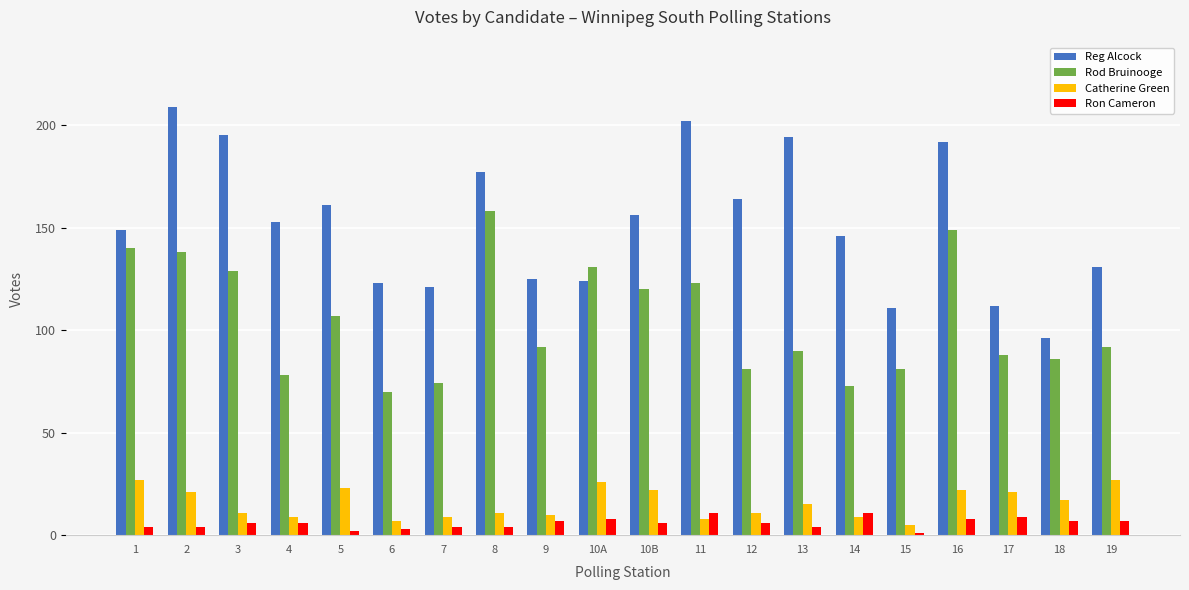

Rank the series at 5 from lowest to highest value.

Ron Cameron, Catherine Green, Rod Bruinooge, Reg Alcock